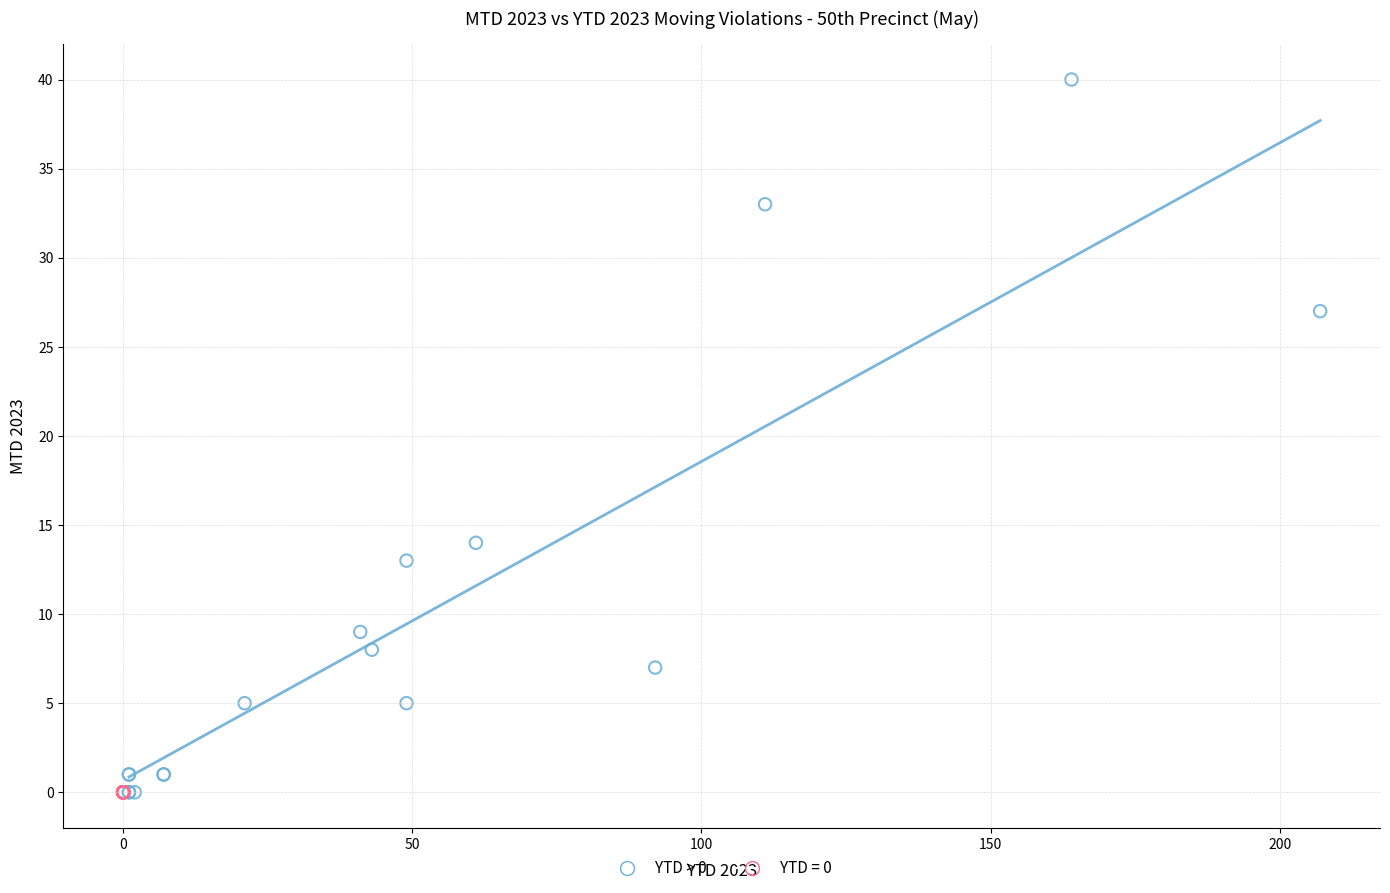

Which series reaches the maximum Y coordinate?

YTD > 0